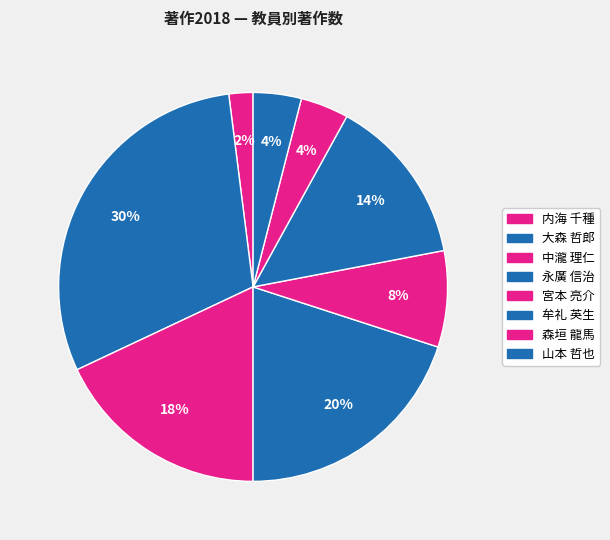

To the nearest percent, what percentage of the pie is 宮本 亮介?

8%